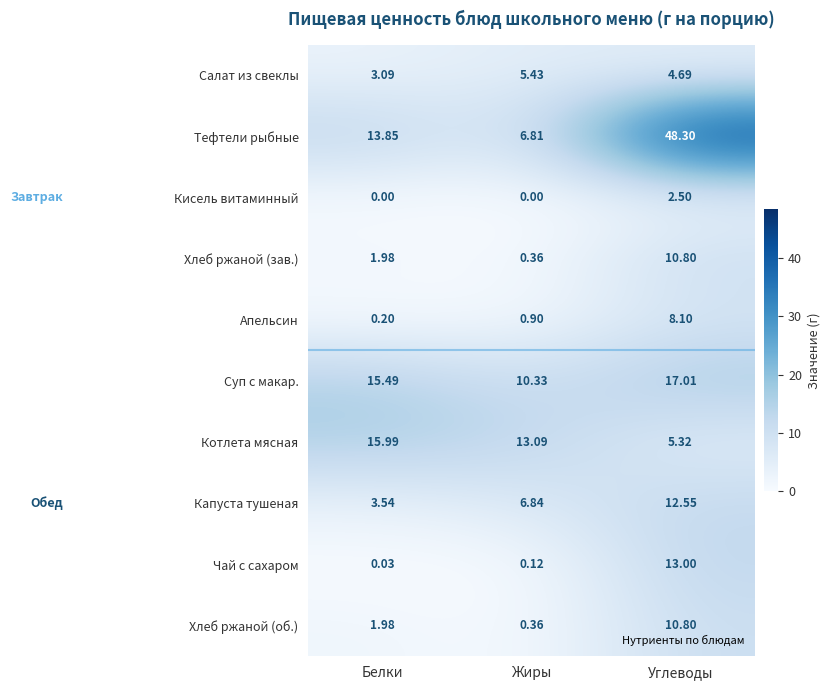

At which label does Хлеб ржаной (об.) reach its peak?

Углеводы